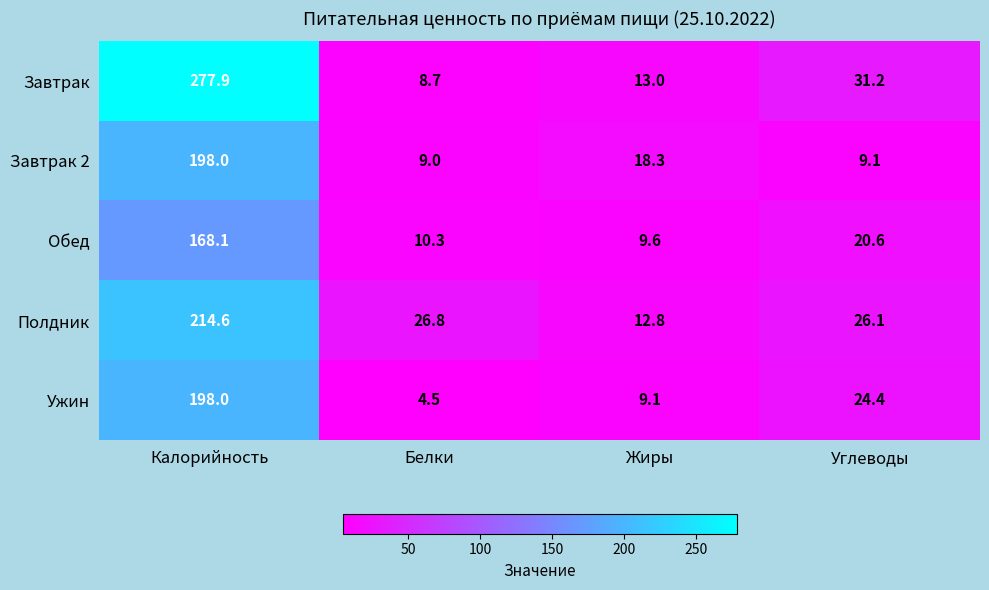

Reading right to left, what are all the values shown in this chart?

Завтрак: Углеводы=31.2	Жиры=13.0	Белки=8.7	Калорийность=277.9
Завтрак 2: Углеводы=9.1	Жиры=18.3	Белки=9.0	Калорийность=198.0
Обед: Углеводы=20.6	Жиры=9.6	Белки=10.3	Калорийность=168.1
Полдник: Углеводы=26.1	Жиры=12.8	Белки=26.8	Калорийность=214.6
Ужин: Углеводы=24.4	Жиры=9.1	Белки=4.5	Калорийность=198.0